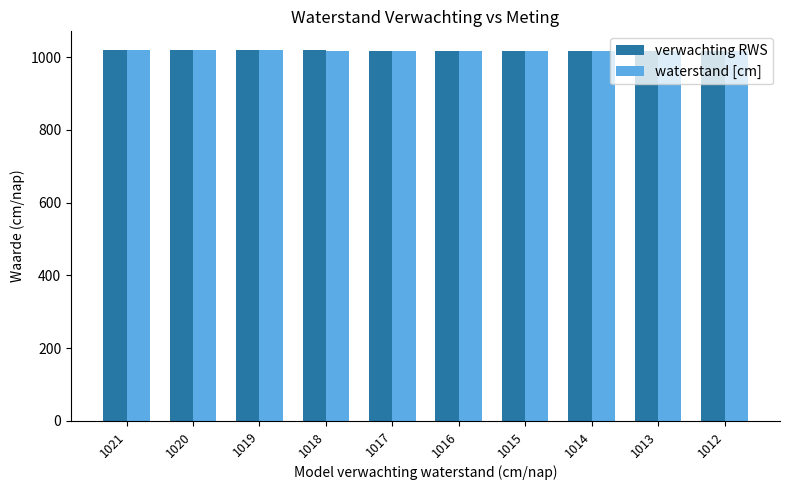

How many data points in waterstand [cm] are above 1018?

3